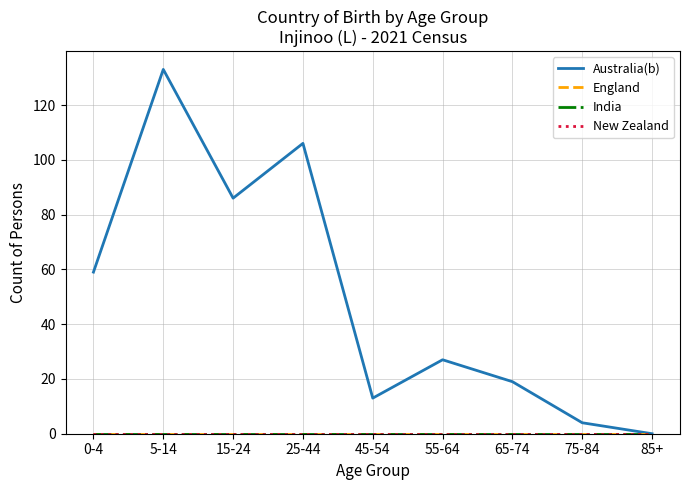

Does the chart display data point markers on the line(s)?

No